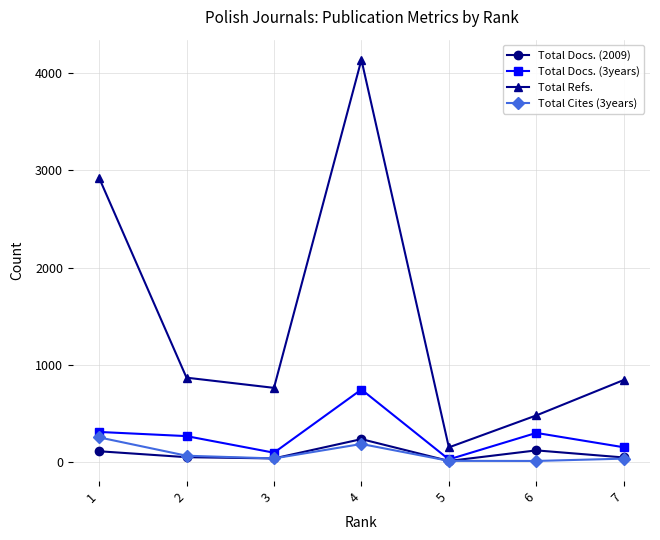

Does the chart have visible grid lines?

Yes